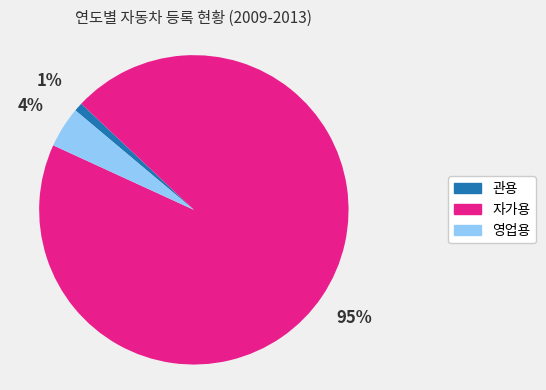

How many segments does this pie chart have?

3